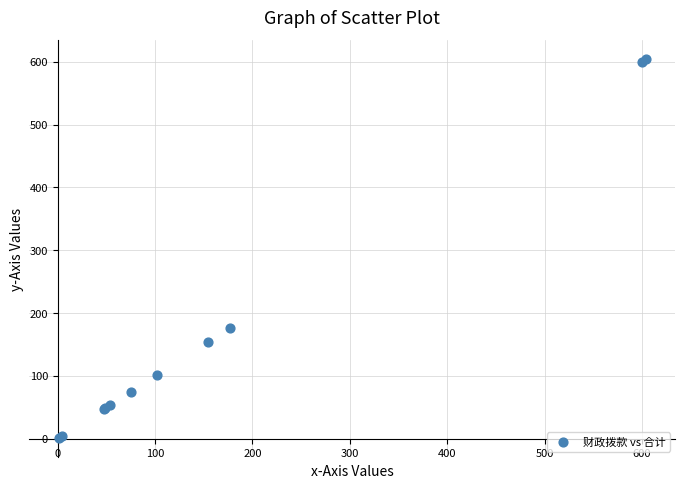

What Y value in the scatter plot is closest to 302?

176.9